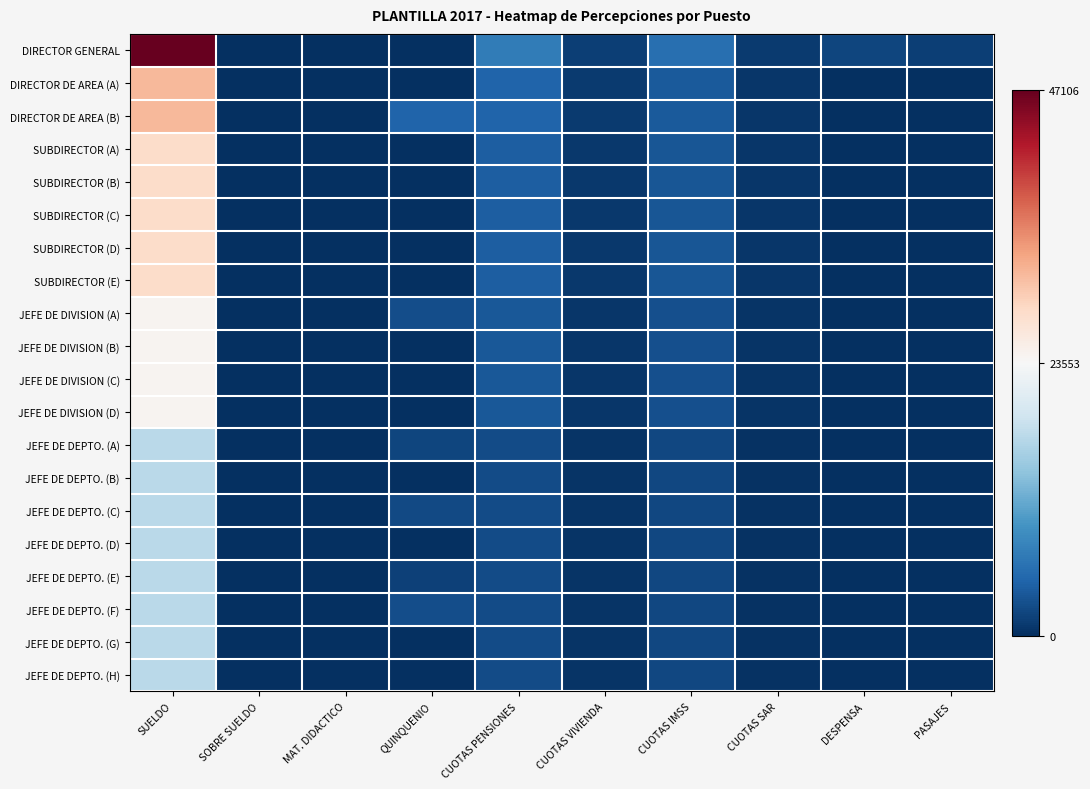

Reading left to right, what are all the values shown in this chart?

DIRECTOR GENERAL: SUELDO=47106.0	SOBRE SUELDO=0.0	MAT. DIDACTICO=0.0	QUINQUENIO=0.0	CUOTAS PENSIONES=7065.9	CUOTAS VIVIENDA=1413.2	CUOTAS IMSS=5706.8	CUOTAS SAR=942.1	DESPENSA=1920.0	PASAJES=1345.0
DIRECTOR DE AREA (A): SUELDO=31212.0	SOBRE SUELDO=0.0	MAT. DIDACTICO=0.0	QUINQUENIO=0.0	CUOTAS PENSIONES=4681.8	CUOTAS VIVIENDA=936.4	CUOTAS IMSS=3781.3	CUOTAS SAR=624.2	DESPENSA=0.0	PASAJES=0.0
DIRECTOR DE AREA (B): SUELDO=31212.0	SOBRE SUELDO=0.0	MAT. DIDACTICO=0.0	QUINQUENIO=4744.2	CUOTAS PENSIONES=4681.8	CUOTAS VIVIENDA=936.4	CUOTAS IMSS=3781.3	CUOTAS SAR=624.2	DESPENSA=0.0	PASAJES=0.0
SUBDIRECTOR (A): SUELDO=27934.2	SOBRE SUELDO=0.0	MAT. DIDACTICO=0.0	QUINQUENIO=0.0	CUOTAS PENSIONES=4190.1	CUOTAS VIVIENDA=838.0	CUOTAS IMSS=3384.2	CUOTAS SAR=558.7	DESPENSA=0.0	PASAJES=0.0
SUBDIRECTOR (B): SUELDO=27934.2	SOBRE SUELDO=0.0	MAT. DIDACTICO=0.0	QUINQUENIO=0.0	CUOTAS PENSIONES=4190.1	CUOTAS VIVIENDA=838.0	CUOTAS IMSS=3384.2	CUOTAS SAR=558.7	DESPENSA=0.0	PASAJES=0.0
SUBDIRECTOR (C): SUELDO=27934.2	SOBRE SUELDO=0.0	MAT. DIDACTICO=0.0	QUINQUENIO=0.0	CUOTAS PENSIONES=4190.1	CUOTAS VIVIENDA=838.0	CUOTAS IMSS=3384.2	CUOTAS SAR=558.7	DESPENSA=0.0	PASAJES=0.0
SUBDIRECTOR (D): SUELDO=27934.2	SOBRE SUELDO=0.0	MAT. DIDACTICO=0.0	QUINQUENIO=0.0	CUOTAS PENSIONES=4190.1	CUOTAS VIVIENDA=838.0	CUOTAS IMSS=3384.2	CUOTAS SAR=558.7	DESPENSA=0.0	PASAJES=0.0
SUBDIRECTOR (E): SUELDO=27934.2	SOBRE SUELDO=0.0	MAT. DIDACTICO=0.0	QUINQUENIO=0.0	CUOTAS PENSIONES=4190.1	CUOTAS VIVIENDA=838.0	CUOTAS IMSS=3384.2	CUOTAS SAR=558.7	DESPENSA=0.0	PASAJES=0.0
JEFE DE DIVISION (A): SUELDO=24143.4	SOBRE SUELDO=0.0	MAT. DIDACTICO=0.0	QUINQUENIO=2752.3	CUOTAS PENSIONES=3621.5	CUOTAS VIVIENDA=724.3	CUOTAS IMSS=2924.9	CUOTAS SAR=482.9	DESPENSA=0.0	PASAJES=0.0
JEFE DE DIVISION (B): SUELDO=24143.4	SOBRE SUELDO=0.0	MAT. DIDACTICO=0.0	QUINQUENIO=0.0	CUOTAS PENSIONES=3621.5	CUOTAS VIVIENDA=724.3	CUOTAS IMSS=2924.9	CUOTAS SAR=482.9	DESPENSA=0.0	PASAJES=0.0
JEFE DE DIVISION (C): SUELDO=24143.4	SOBRE SUELDO=0.0	MAT. DIDACTICO=0.0	QUINQUENIO=0.0	CUOTAS PENSIONES=3621.5	CUOTAS VIVIENDA=724.3	CUOTAS IMSS=2924.9	CUOTAS SAR=482.9	DESPENSA=0.0	PASAJES=0.0
JEFE DE DIVISION (D): SUELDO=24143.4	SOBRE SUELDO=0.0	MAT. DIDACTICO=0.0	QUINQUENIO=0.0	CUOTAS PENSIONES=3621.5	CUOTAS VIVIENDA=724.3	CUOTAS IMSS=2924.9	CUOTAS SAR=482.9	DESPENSA=0.0	PASAJES=0.0
JEFE DE DEPTO. (A): SUELDO=17116.8	SOBRE SUELDO=0.0	MAT. DIDACTICO=0.0	QUINQUENIO=1951.3	CUOTAS PENSIONES=2567.5	CUOTAS VIVIENDA=513.5	CUOTAS IMSS=2073.7	CUOTAS SAR=342.3	DESPENSA=0.0	PASAJES=0.0
JEFE DE DEPTO. (B): SUELDO=17116.8	SOBRE SUELDO=0.0	MAT. DIDACTICO=0.0	QUINQUENIO=0.0	CUOTAS PENSIONES=2567.5	CUOTAS VIVIENDA=513.5	CUOTAS IMSS=2073.7	CUOTAS SAR=342.3	DESPENSA=0.0	PASAJES=0.0
JEFE DE DEPTO. (C): SUELDO=17116.8	SOBRE SUELDO=0.0	MAT. DIDACTICO=0.0	QUINQUENIO=2276.5	CUOTAS PENSIONES=2567.5	CUOTAS VIVIENDA=513.5	CUOTAS IMSS=2073.7	CUOTAS SAR=342.3	DESPENSA=0.0	PASAJES=0.0
JEFE DE DEPTO. (D): SUELDO=17116.8	SOBRE SUELDO=0.0	MAT. DIDACTICO=0.0	QUINQUENIO=0.0	CUOTAS PENSIONES=2567.5	CUOTAS VIVIENDA=513.5	CUOTAS IMSS=2073.7	CUOTAS SAR=342.3	DESPENSA=0.0	PASAJES=0.0
JEFE DE DEPTO. (E): SUELDO=17116.8	SOBRE SUELDO=0.0	MAT. DIDACTICO=0.0	QUINQUENIO=1626.1	CUOTAS PENSIONES=2567.5	CUOTAS VIVIENDA=513.5	CUOTAS IMSS=2073.7	CUOTAS SAR=342.3	DESPENSA=0.0	PASAJES=0.0
JEFE DE DEPTO. (F): SUELDO=17116.8	SOBRE SUELDO=0.0	MAT. DIDACTICO=0.0	QUINQUENIO=2601.8	CUOTAS PENSIONES=2567.5	CUOTAS VIVIENDA=513.5	CUOTAS IMSS=2073.7	CUOTAS SAR=342.3	DESPENSA=0.0	PASAJES=0.0
JEFE DE DEPTO. (G): SUELDO=17116.8	SOBRE SUELDO=0.0	MAT. DIDACTICO=0.0	QUINQUENIO=0.0	CUOTAS PENSIONES=2567.5	CUOTAS VIVIENDA=513.5	CUOTAS IMSS=2073.7	CUOTAS SAR=342.3	DESPENSA=0.0	PASAJES=0.0
JEFE DE DEPTO. (H): SUELDO=17116.8	SOBRE SUELDO=0.0	MAT. DIDACTICO=0.0	QUINQUENIO=0.0	CUOTAS PENSIONES=2567.5	CUOTAS VIVIENDA=513.5	CUOTAS IMSS=2073.7	CUOTAS SAR=342.3	DESPENSA=0.0	PASAJES=0.0